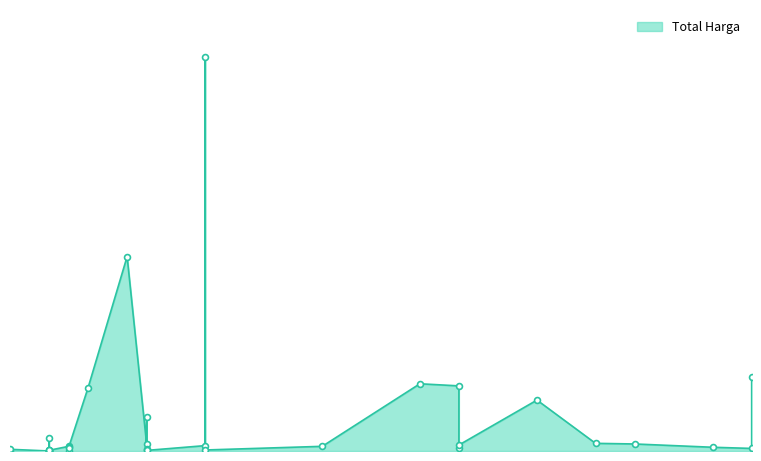

Between 2021-11-08 and 2021-11-03, which is larger?

2021-11-08